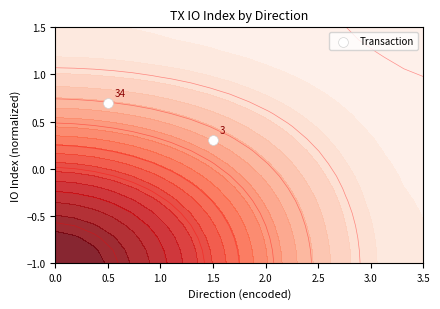

The value at 0.5 is 0.7. True or false?

True